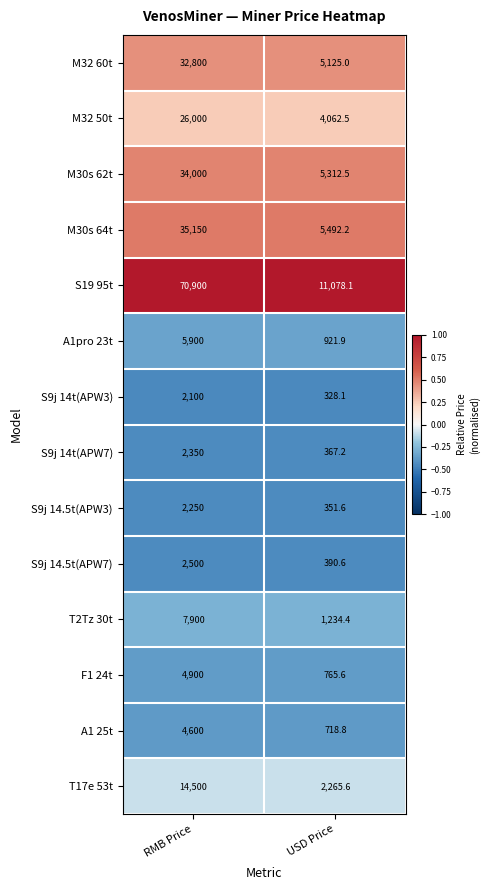

What is the total value across all series at RMB Price?

245850.0